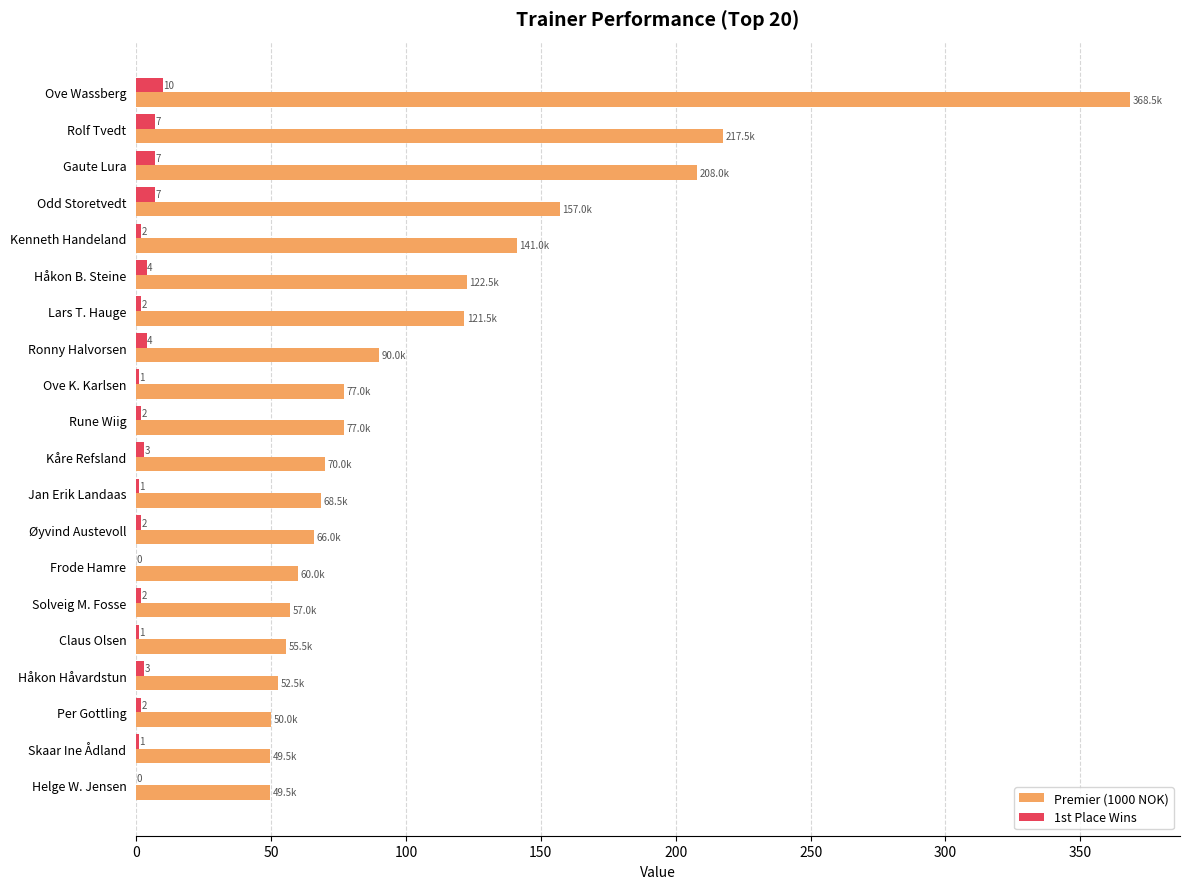

Is it true that Premier (1000 NOK) equals 77.0 at Ove K. Karlsen?

True